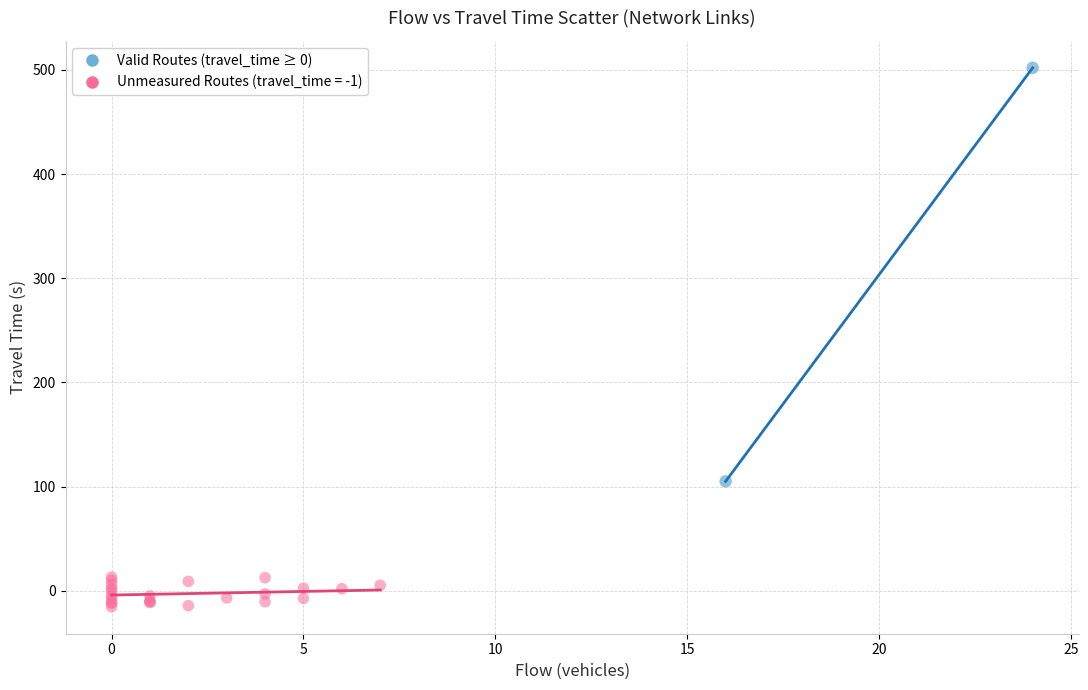

What are all the series names shown in the legend?

Valid Routes (travel_time ≥ 0), Unmeasured Routes (travel_time = -1)